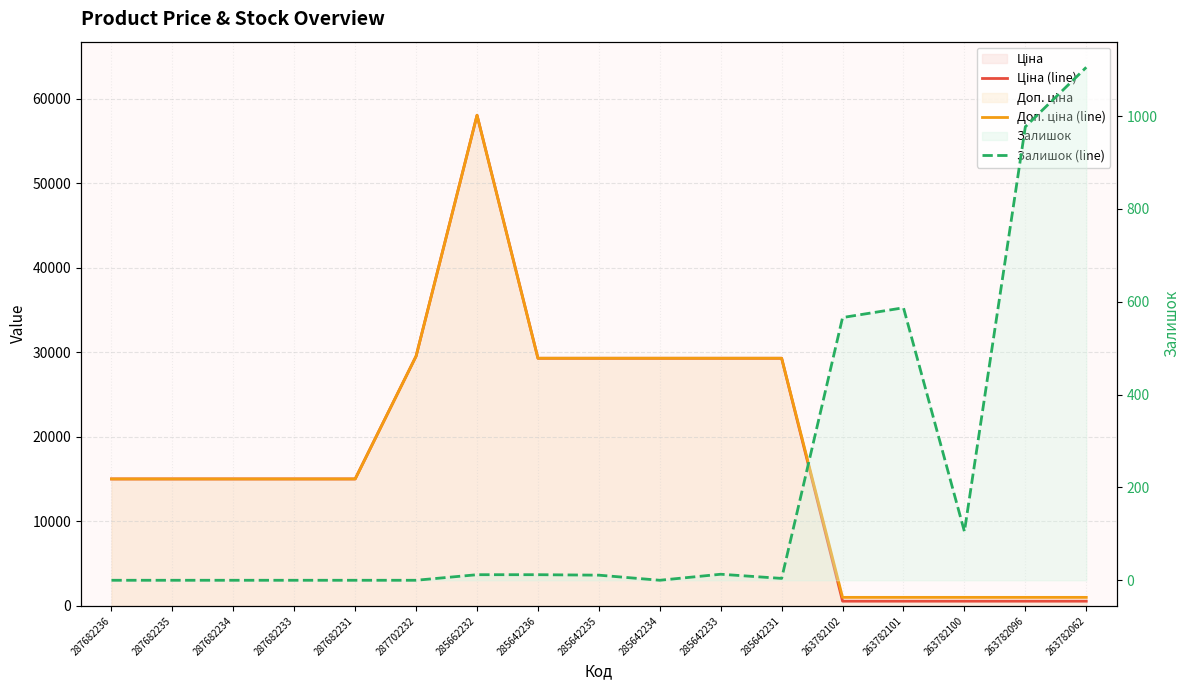

The value of Залишок (line) at 263782062 is 400.0. True or false?

False